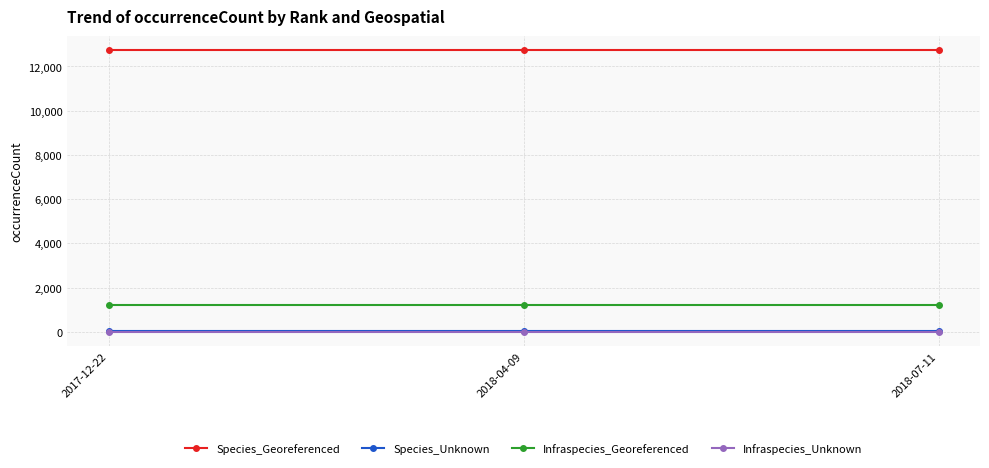

Is this an area chart (filled region under the line)?

No